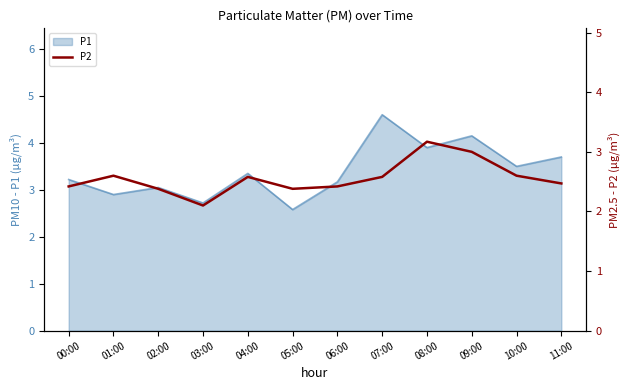

Reading left to right, what are all the values shown in this chart?

00:00=2.4	01:00=2.6	02:00=2.4	03:00=2.1	04:00=2.6	05:00=2.4	06:00=2.4	07:00=2.6	08:00=3.2	09:00=3.0	10:00=2.6	11:00=2.5